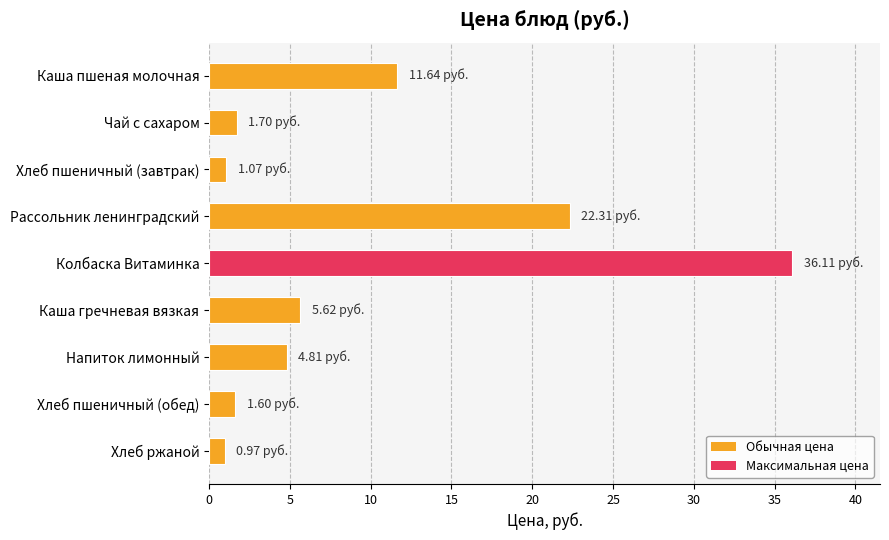

Are the bars horizontal?

Yes